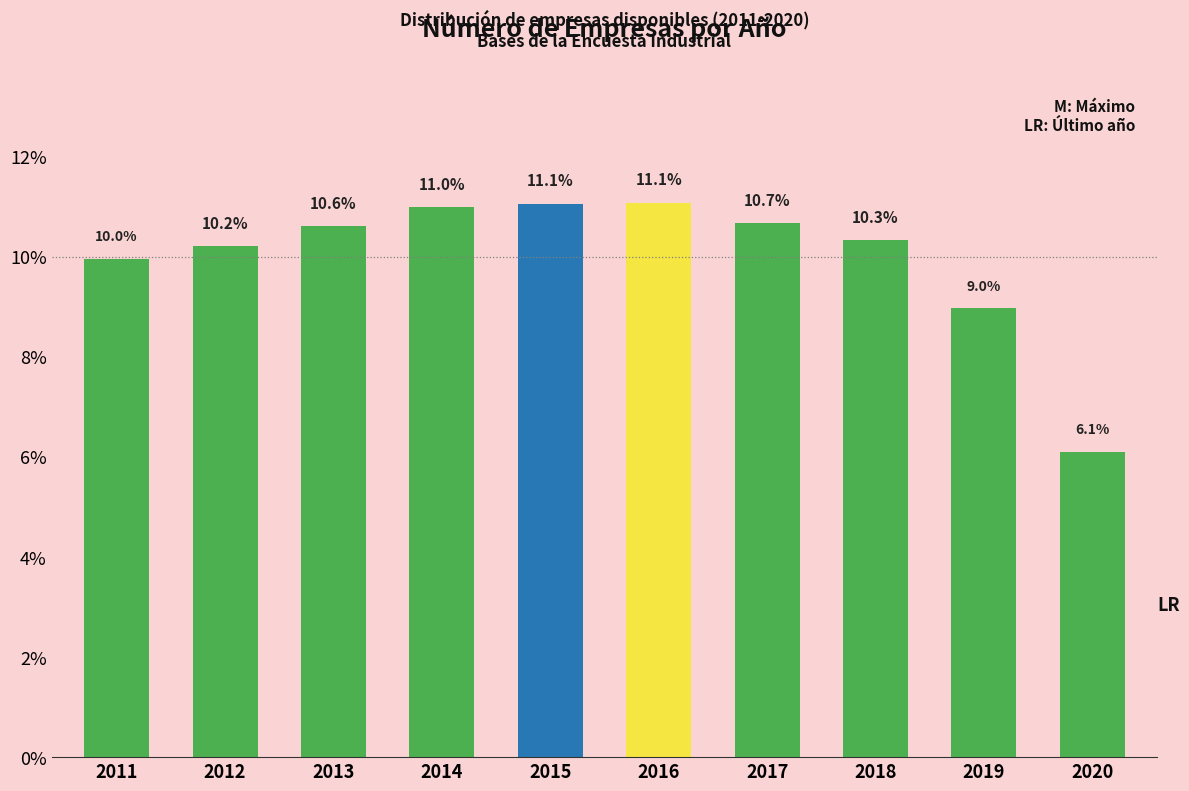

Reading left to right, transcribe all the data shown in this chart.

10.0	10.2	10.6	11.0	11.1	11.1	10.7	10.3	9.0	6.1